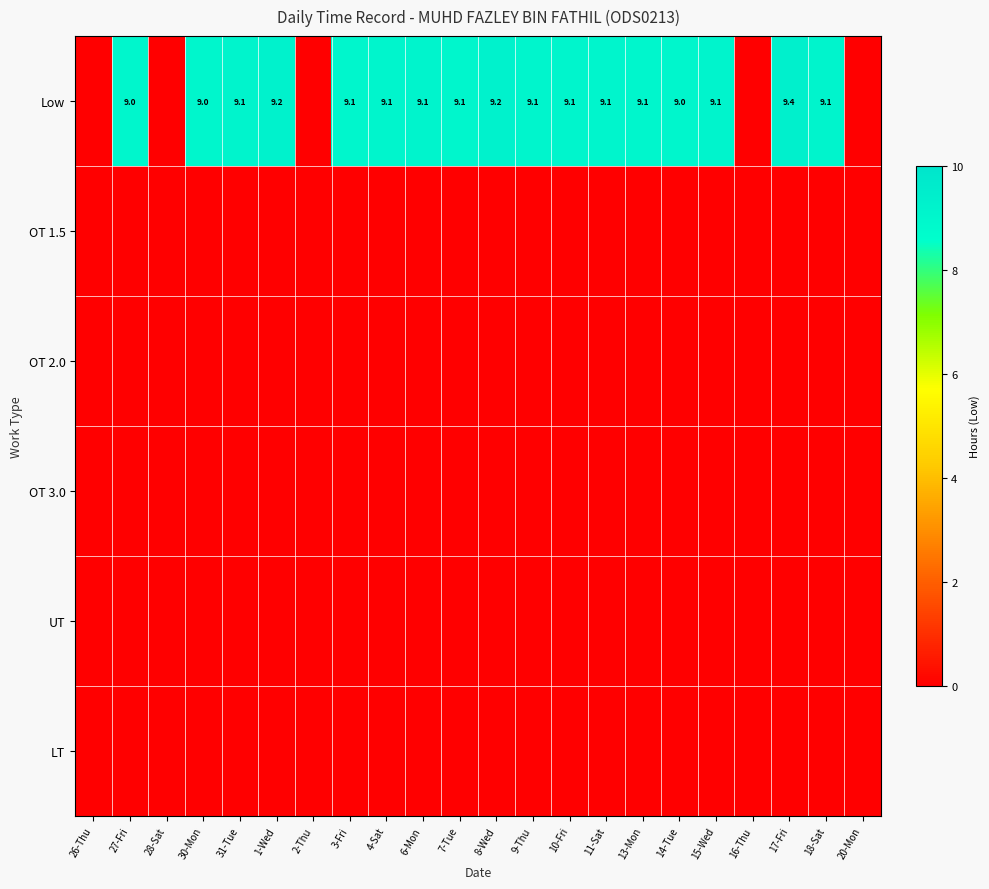

What is the total value across all series at 15-Wed?

9.1